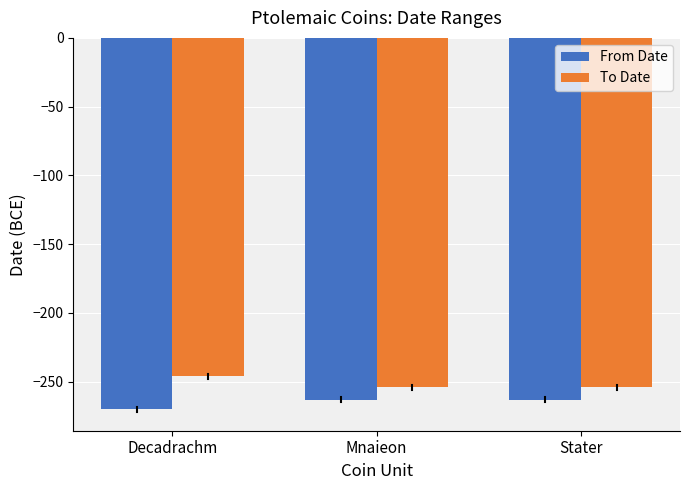

List the series in order of their peak value, highest first.

To Date, From Date